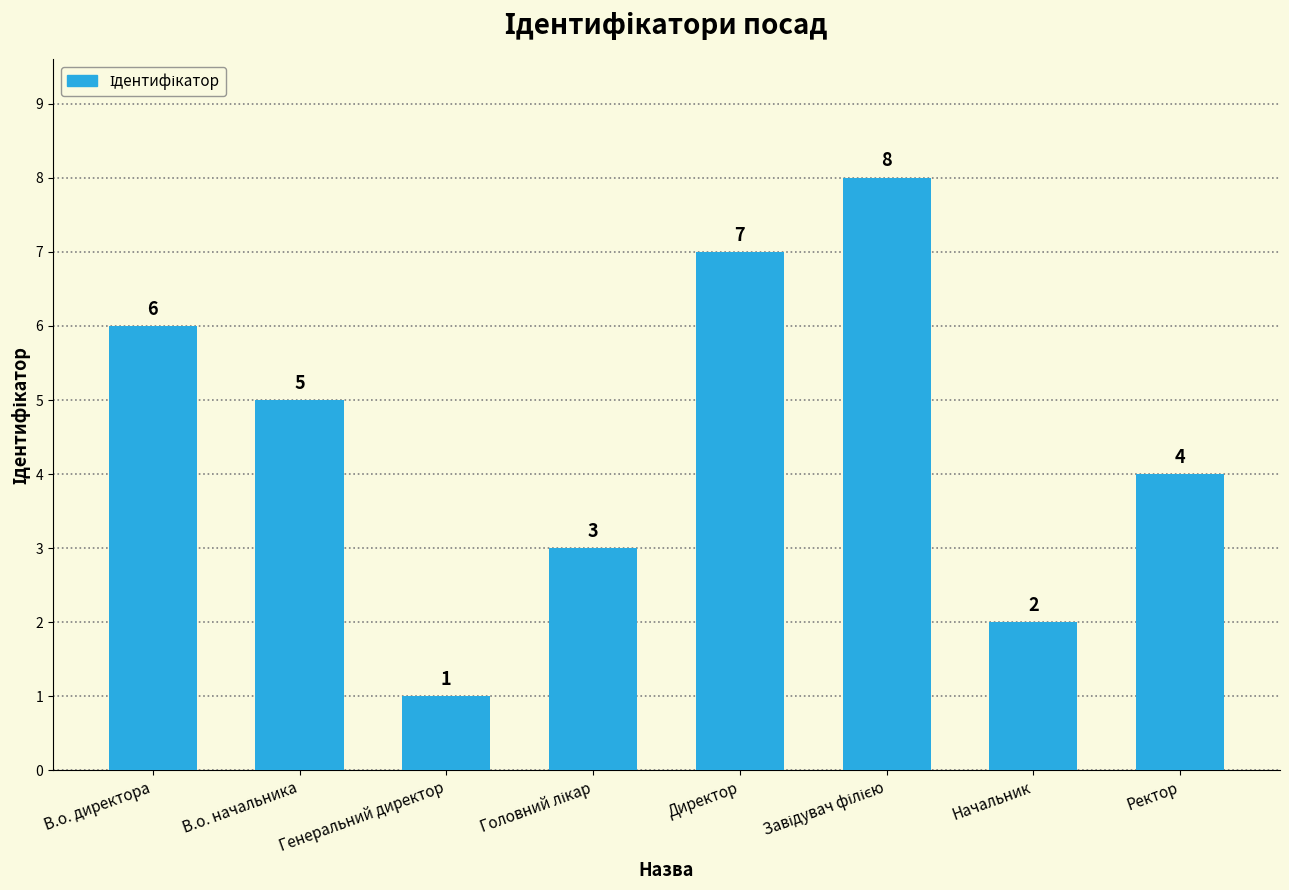

What is the sum of the values at Ректор and Начальник?

6